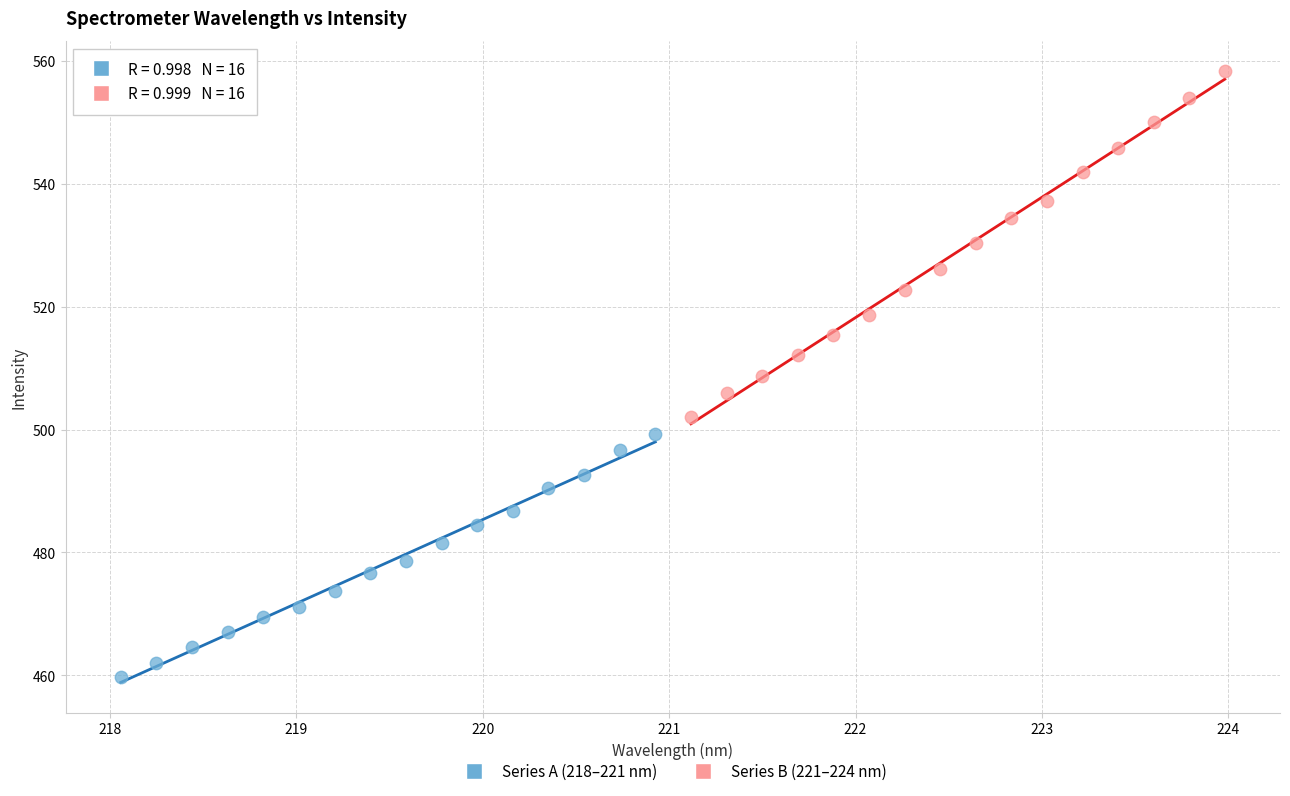

Which series contains the highest Y value?

Series B (221–224 nm)